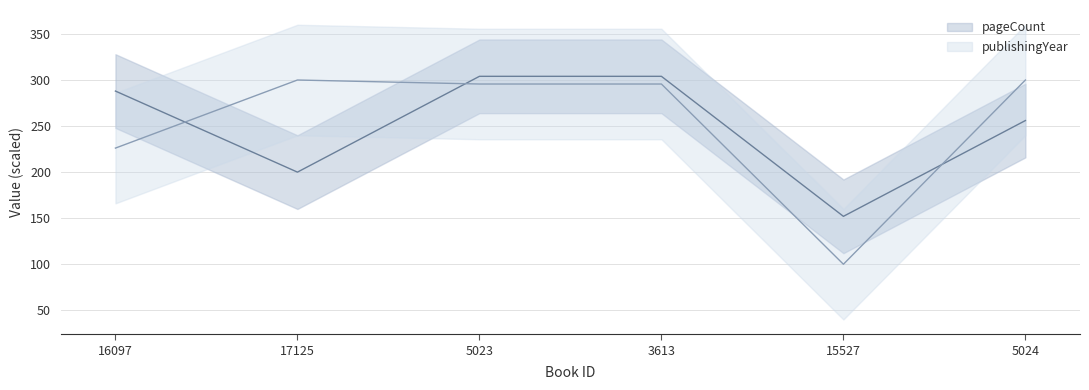

Which series has the largest total across all categories?

publishingYear